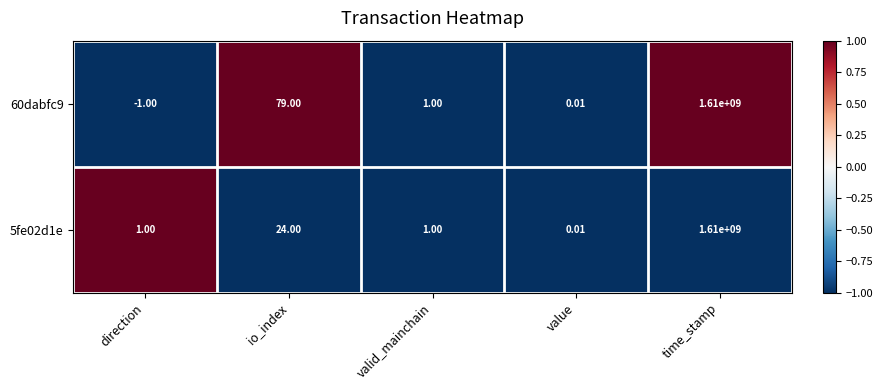

Which category has the lowest value in the 60dabfc9 series?

direction